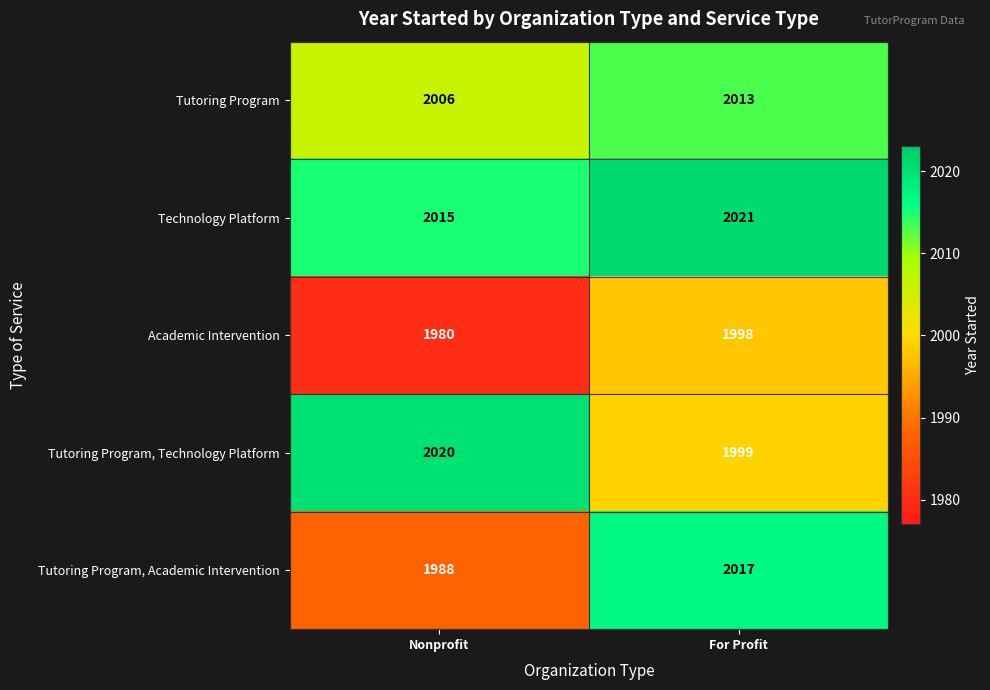

What is the total value across all series at For Profit?

10048